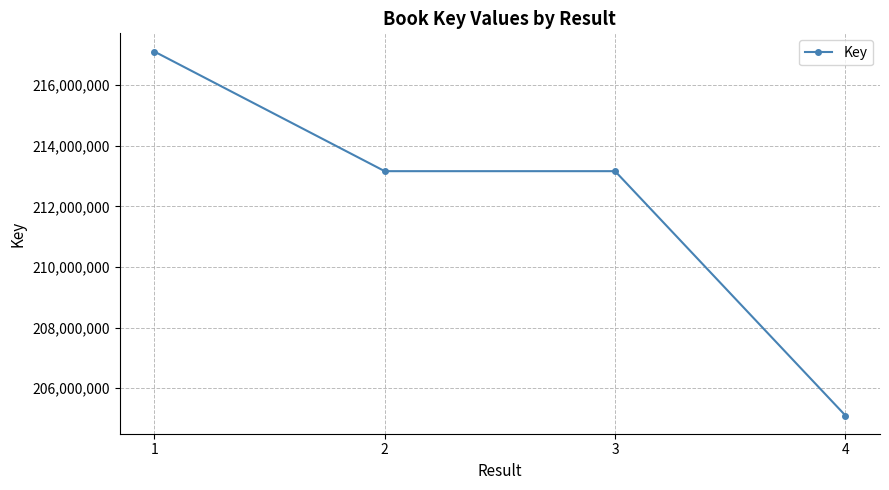

Which category has the lowest value across all series?

4